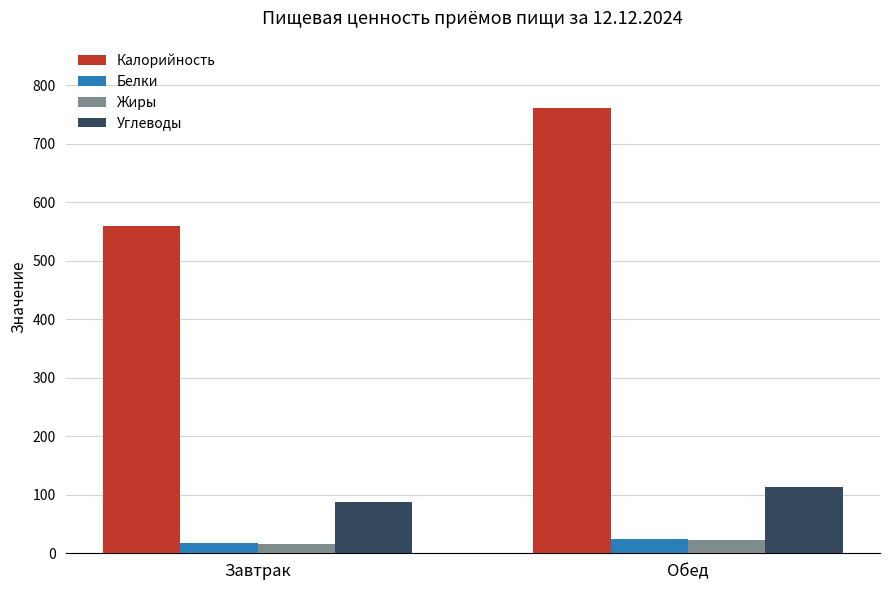

List the labels in order of Калорийность value, largest first.

Обед, Завтрак